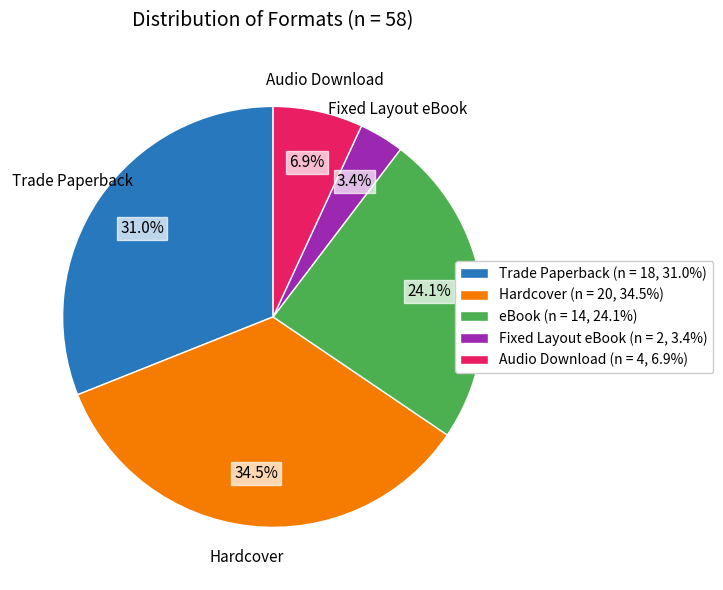

How many slices are in this pie chart?

5